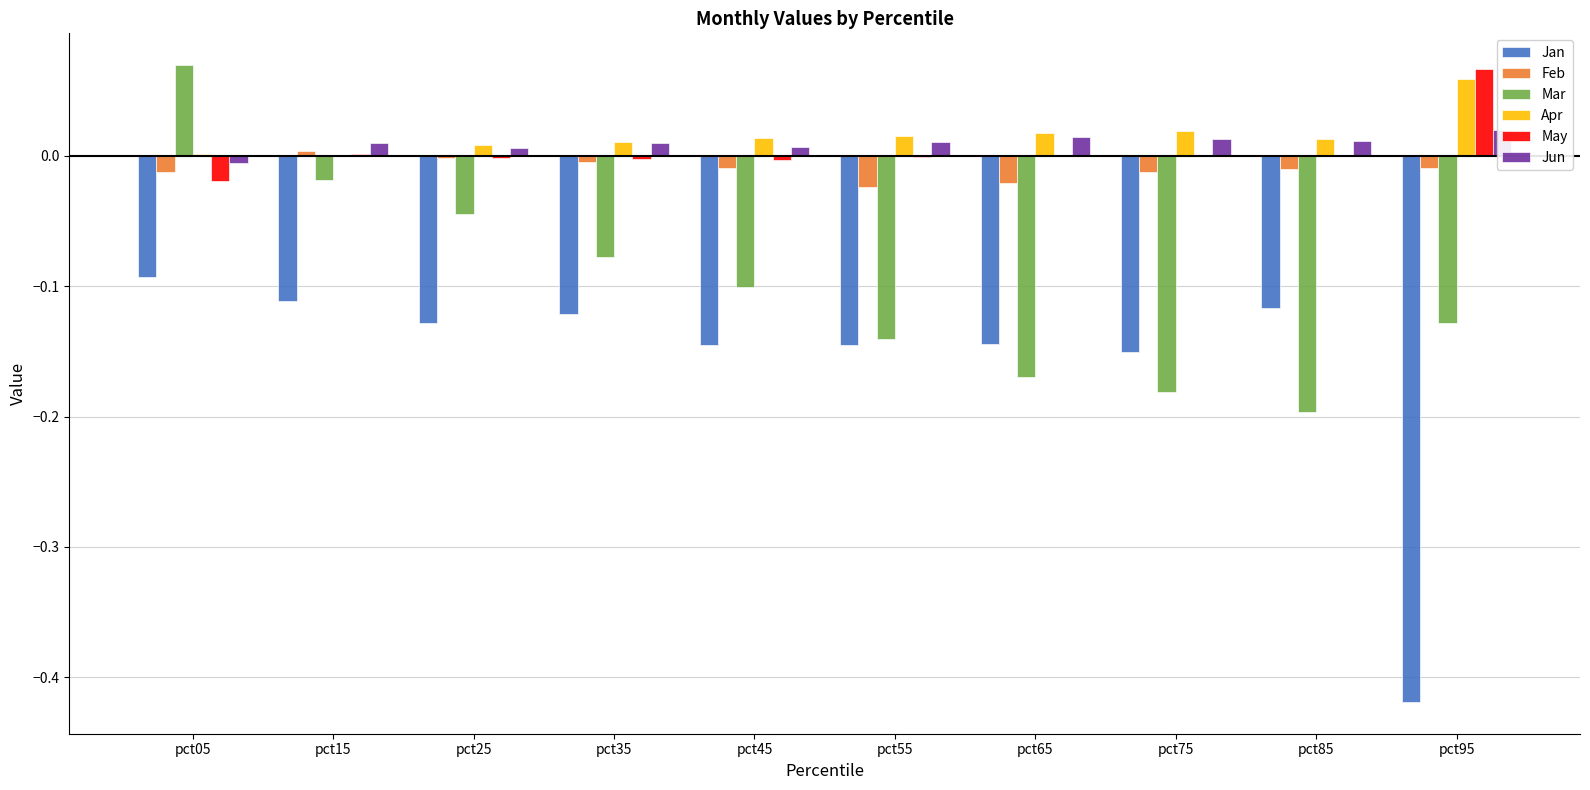

What is the maximum value shown in the chart?

0.1